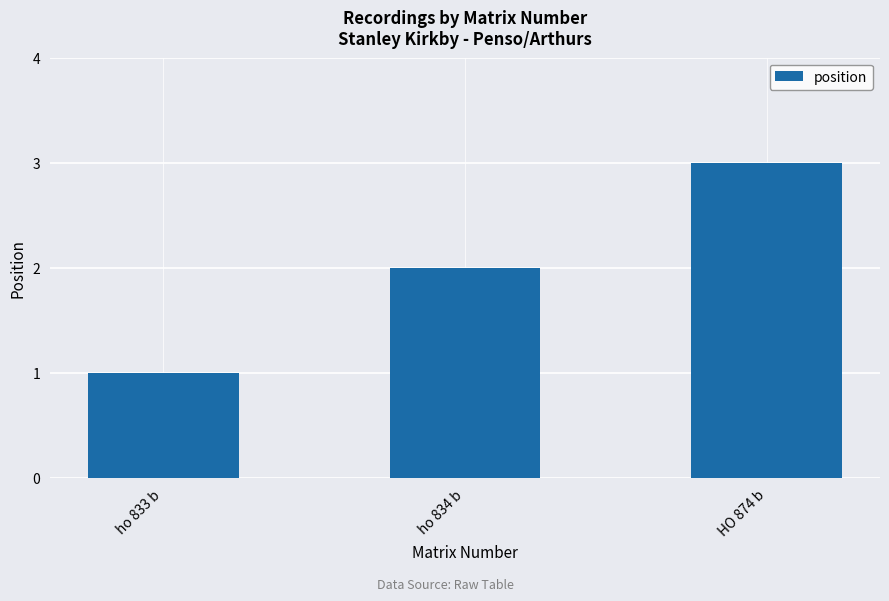

How many categories are shown in the chart?

3